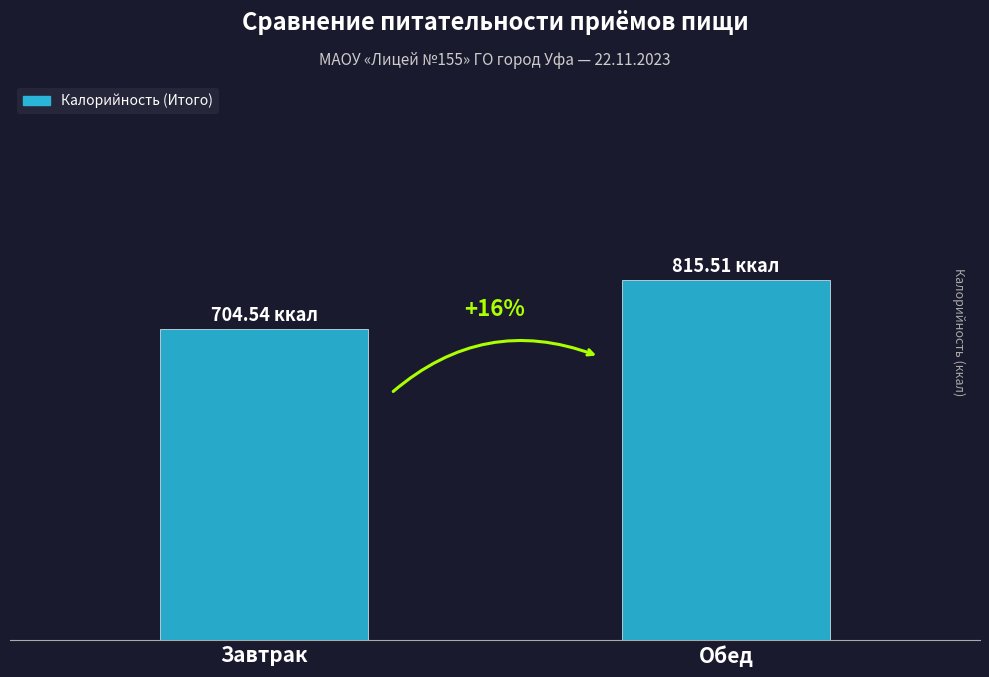

Are the bars horizontal?

No